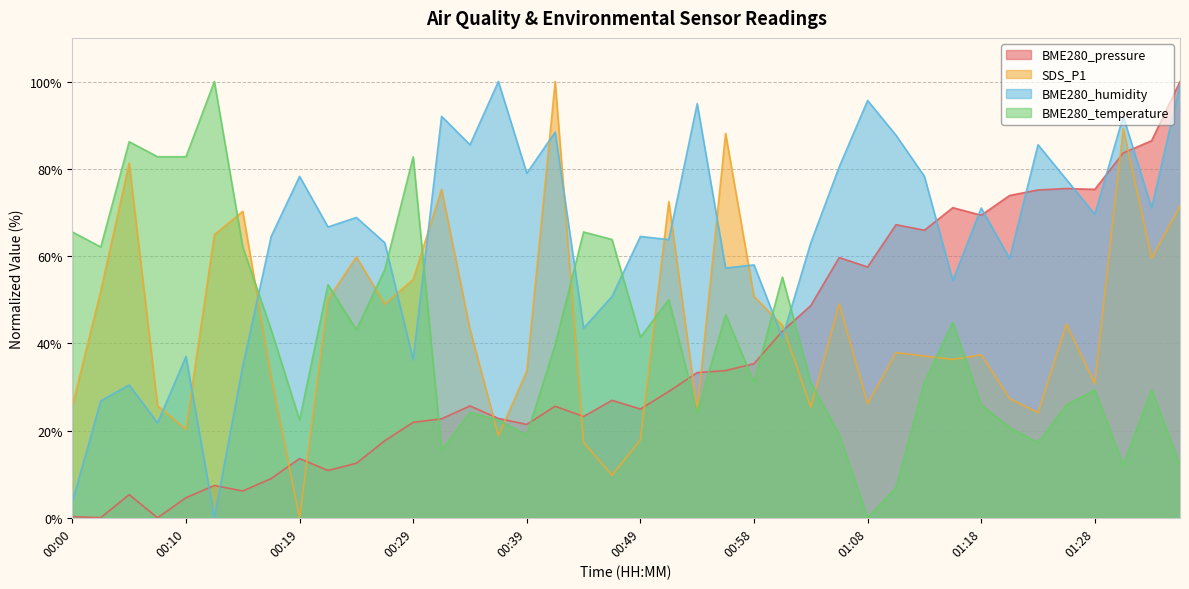

Where is BME280_temperature nearest to the value 50?

00:51